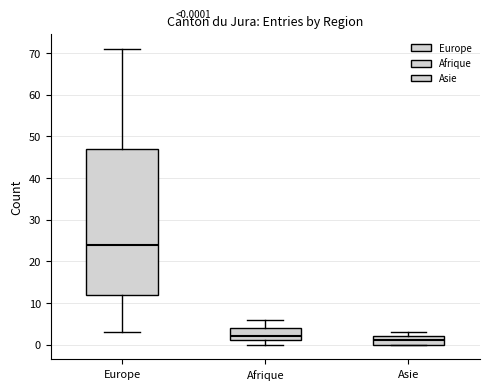

Which box's median line is the lowest?

Asie